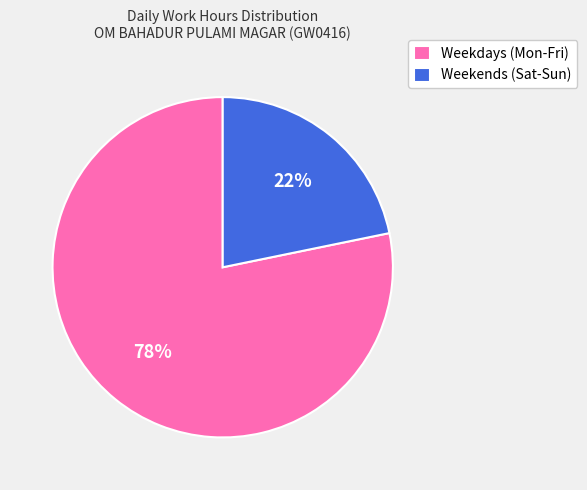

Does any single category account for the majority?

Yes